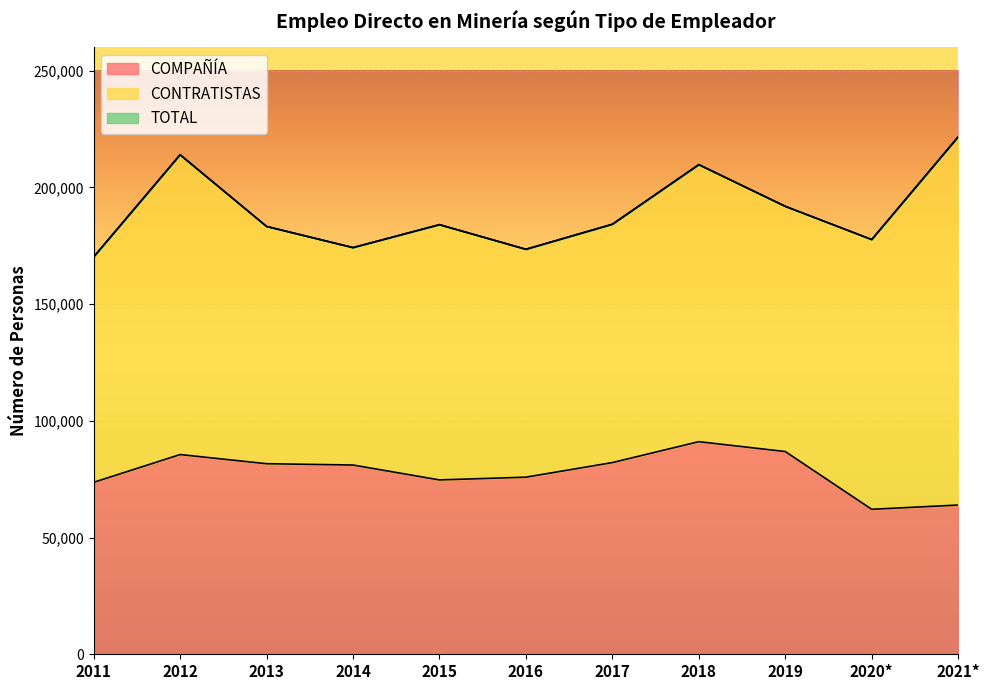

Which category has the highest value across all series?

2021*